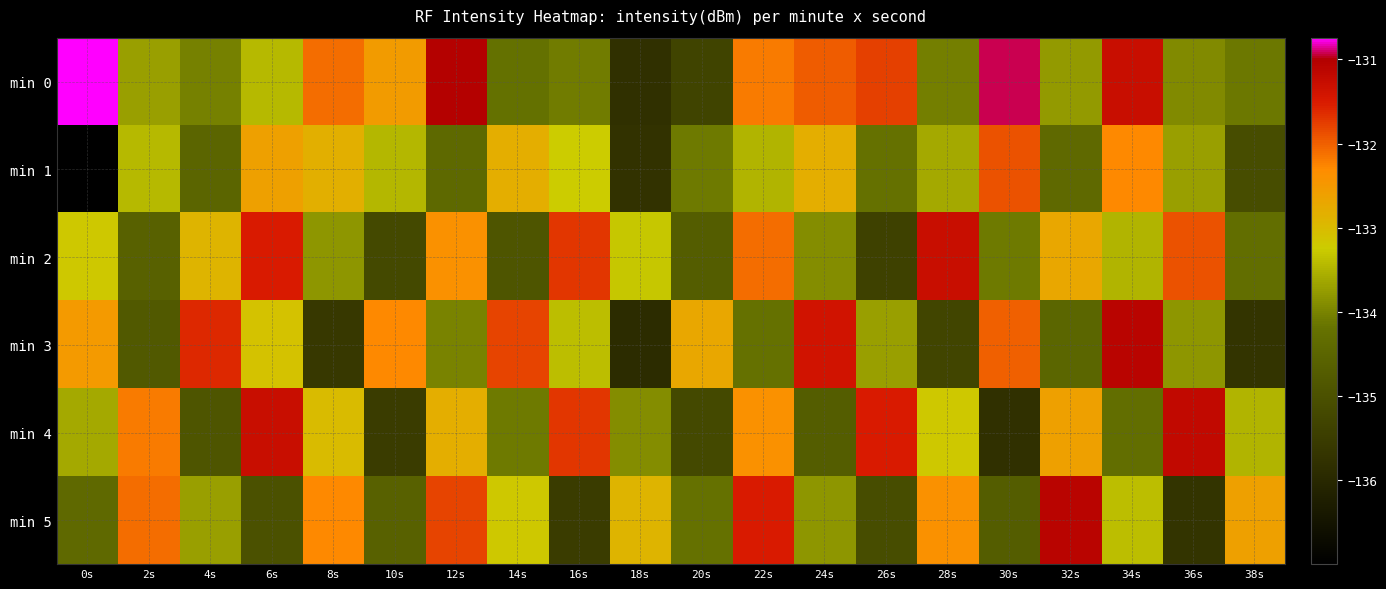

At 30s, list the series in order from smallest to largest.

min 4, min 5, min 2, min 3, min 1, min 0